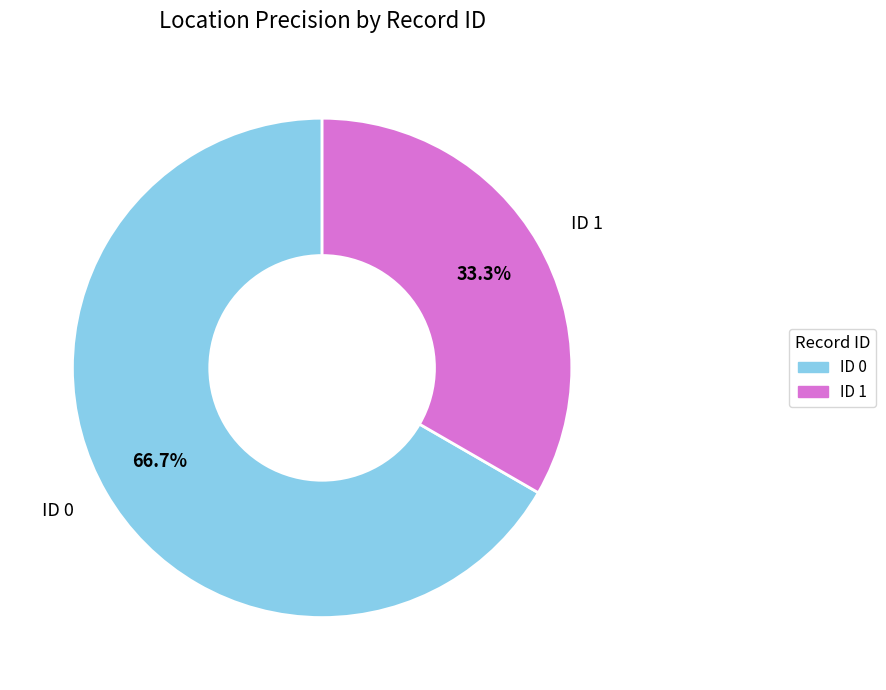

Combined, do ID 1 and ID 0 account for over 50%?

Yes